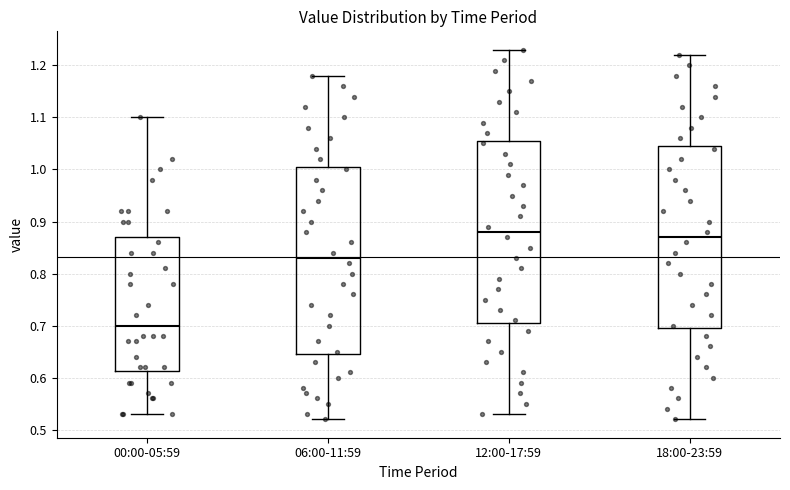

Which box's median line is the lowest?

00:00-05:59